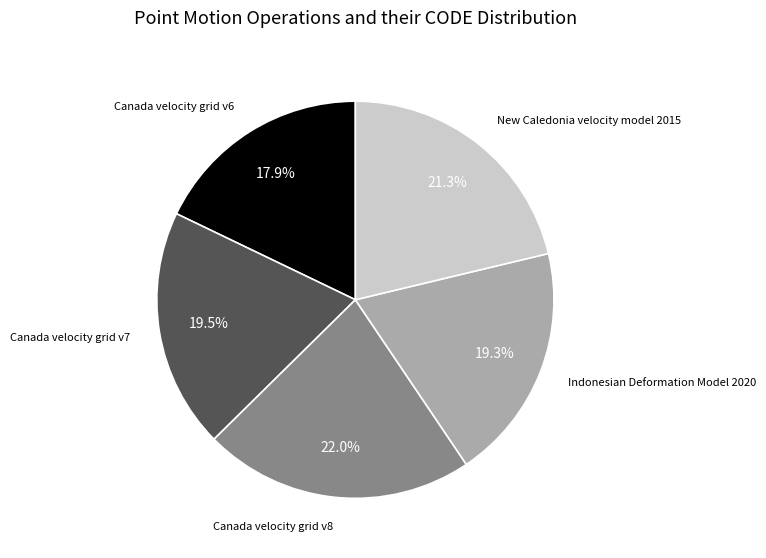

The Canada velocity grid v8 slice represents 22% of the pie. True or false?

True